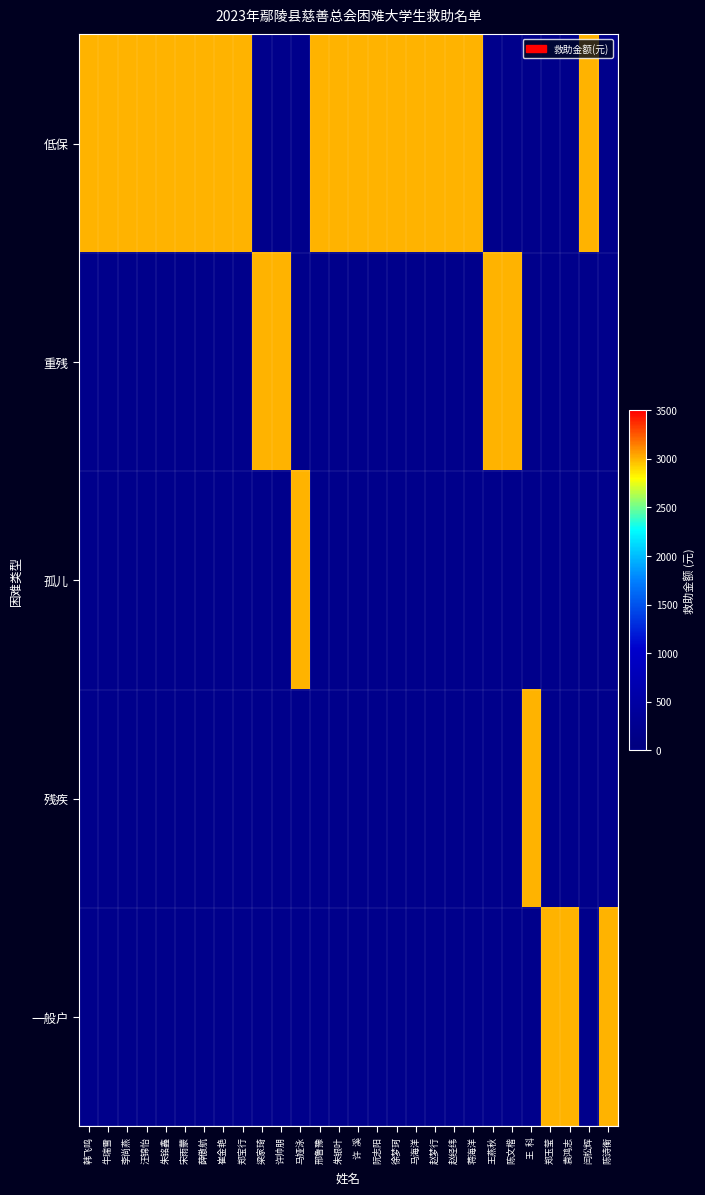

What is the greatest value displayed?

3000